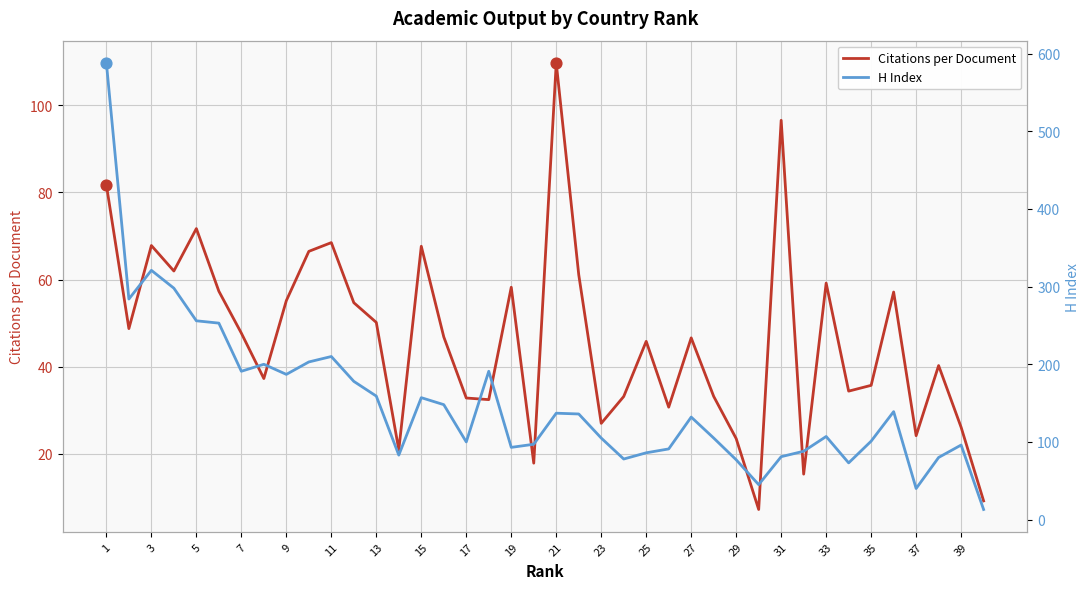

What are all the series names shown in the legend?

Citations per Document, H Index